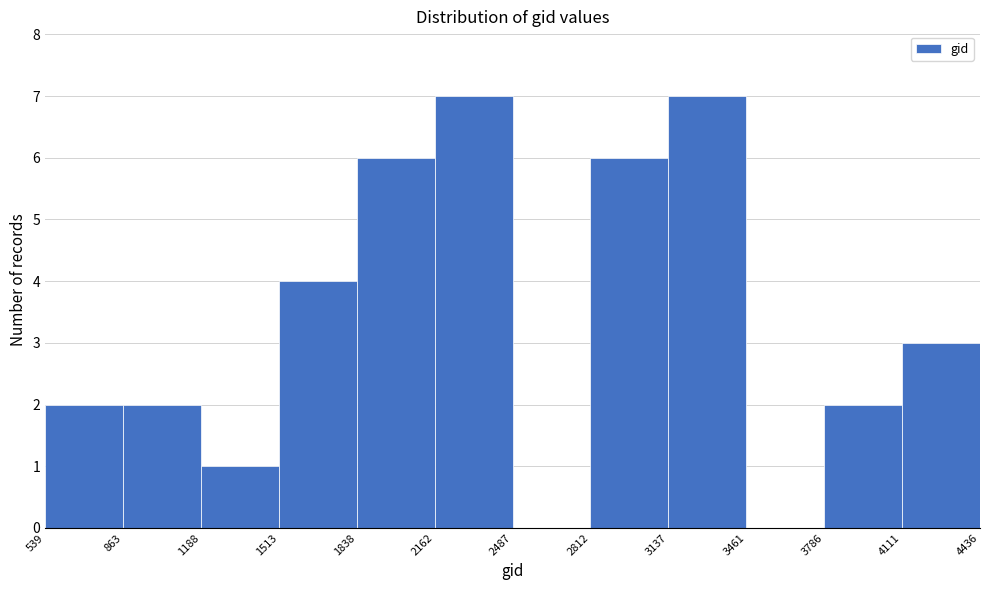

Reading left to right, transcribe this chart: for each bar, give the range it covers on the x-axis and its height. The values are not printed on the chart, so give them approximately, as read against the axis.

539 to 863: 2
863 to 1188: 2
1188 to 1513: 1
1513 to 1838: 4
1838 to 2162: 6
2162 to 2487: 7
2487 to 2812: 0
2812 to 3137: 6
3137 to 3461: 7
3461 to 3786: 0
3786 to 4111: 2
4111 to 4436: 3